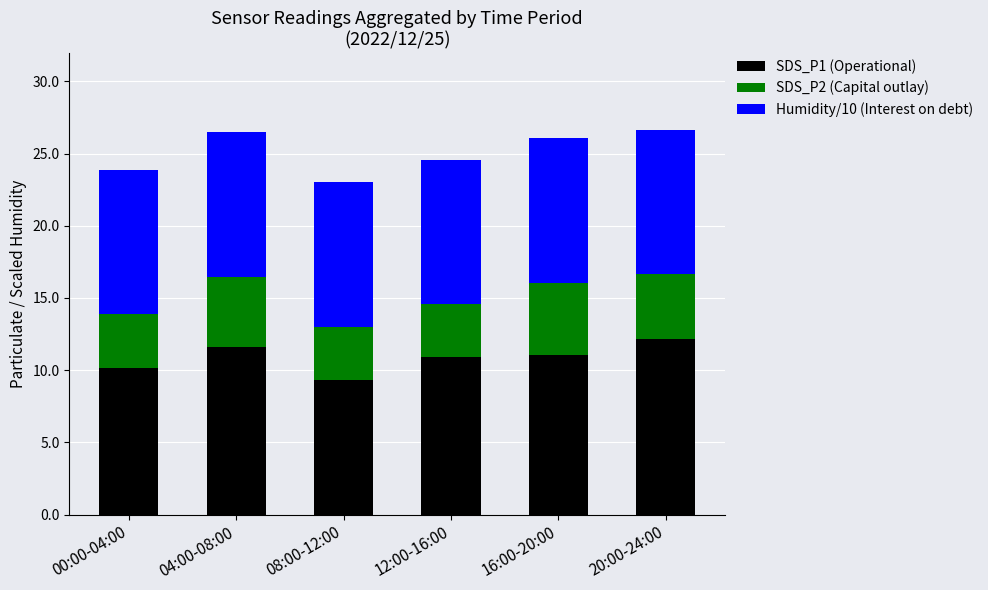

What is the total value across all series at 12:00-16:00?

24.6